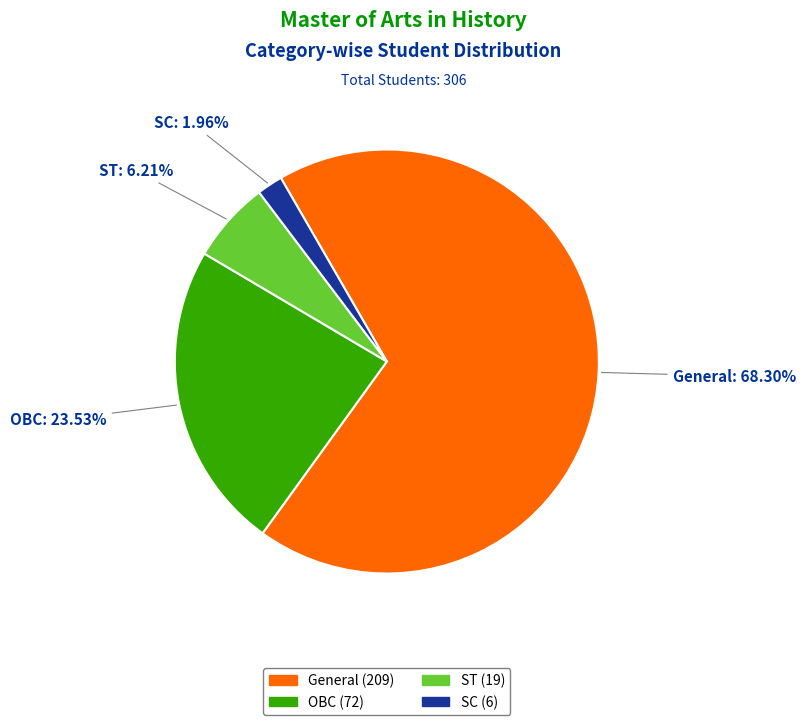

What percentage is the OBC slice, to the nearest percent?

24%